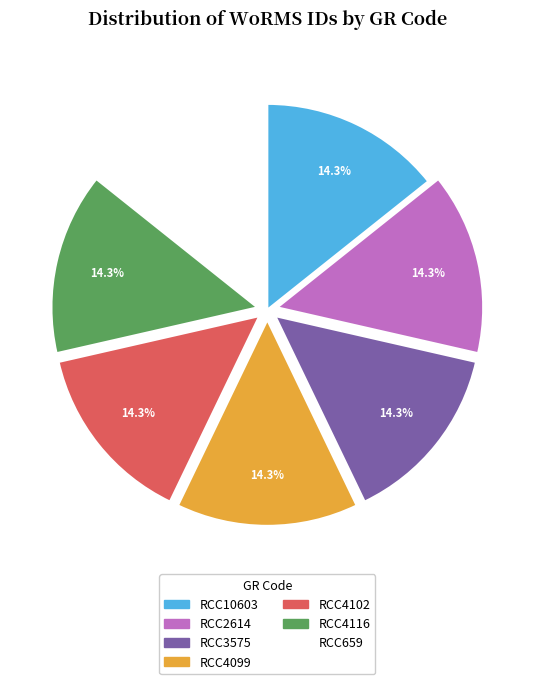

Combined, what portion of the pie is RCC4116 and RCC659?

28.6%